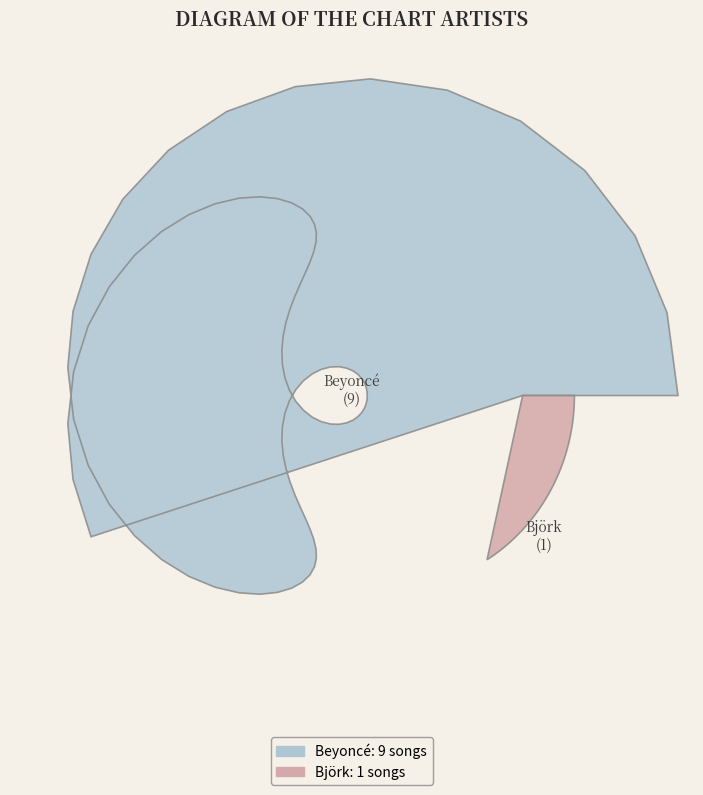

Rank the categories by value from highest to lowest.

Beyoncé, Björk